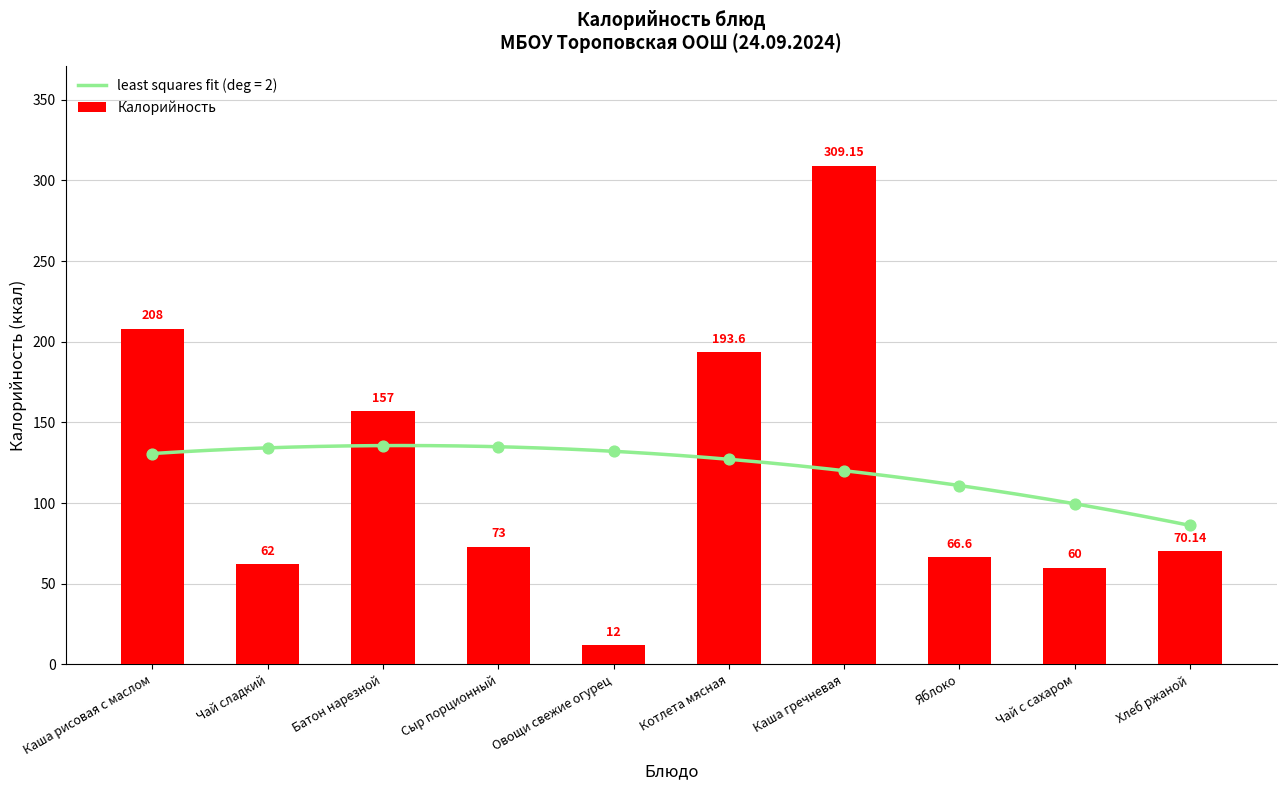

What is the change in value from Батон нарезной to Овощи свежие огурец?

-145.0